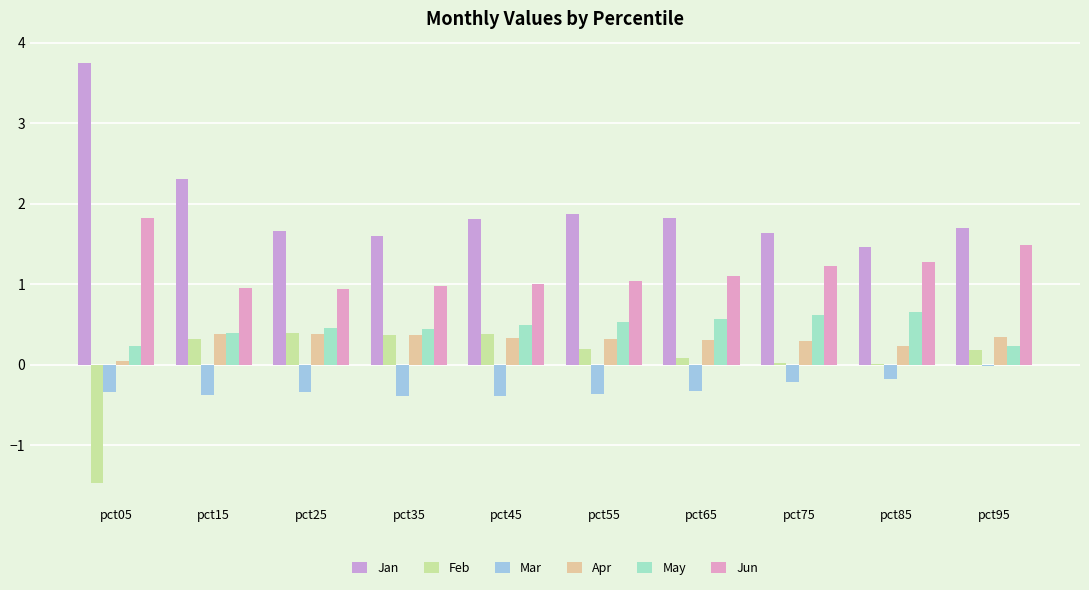

Read the Apr value at pct35.

0.4